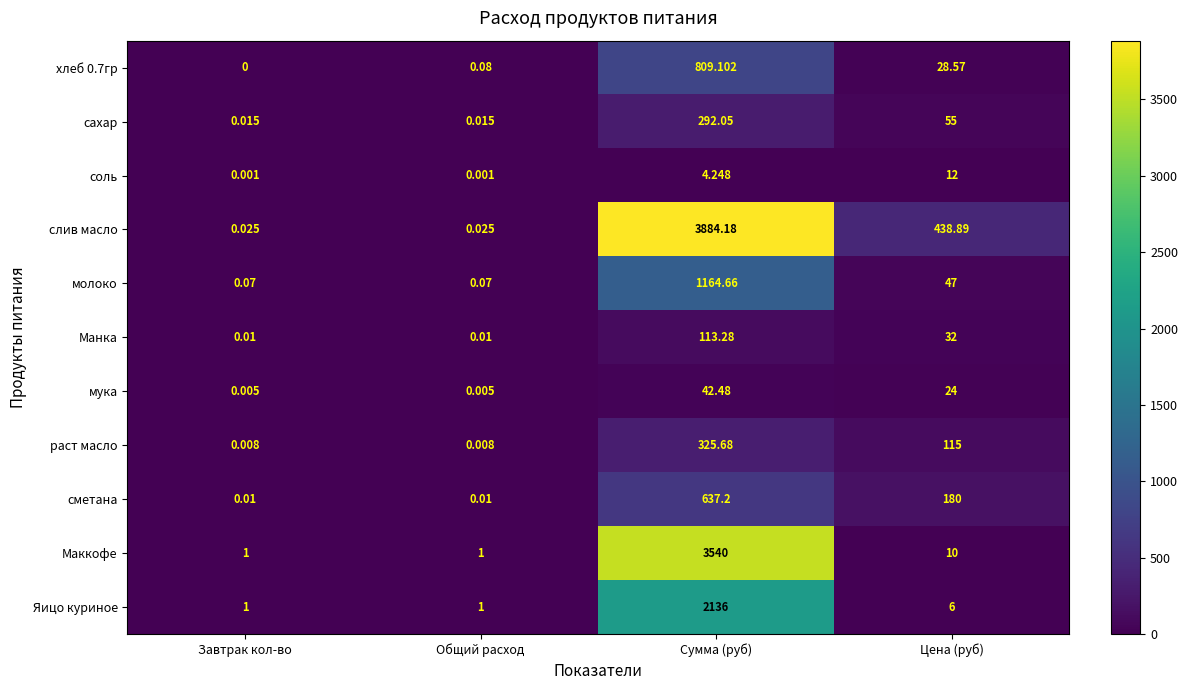

At which label does Яицо куриное first exceed 6?

Сумма (руб)